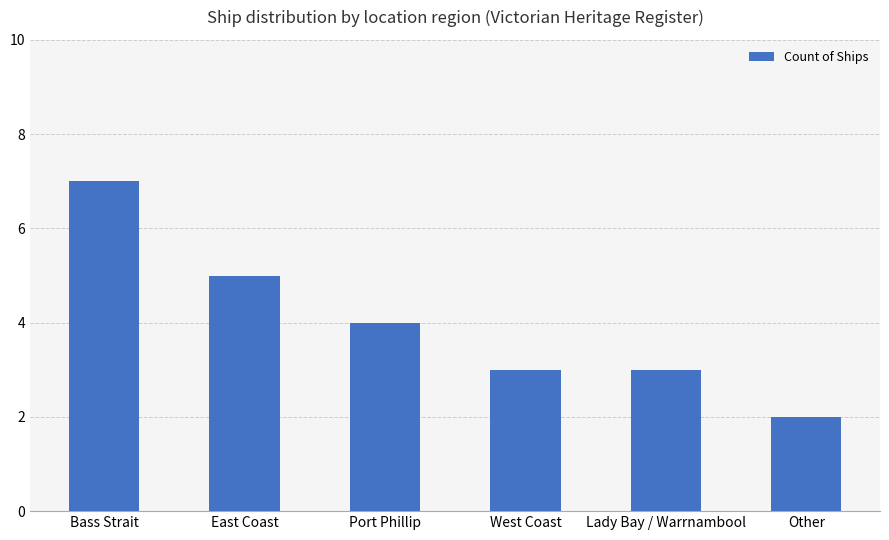

Does the chart contain any negative values?

No